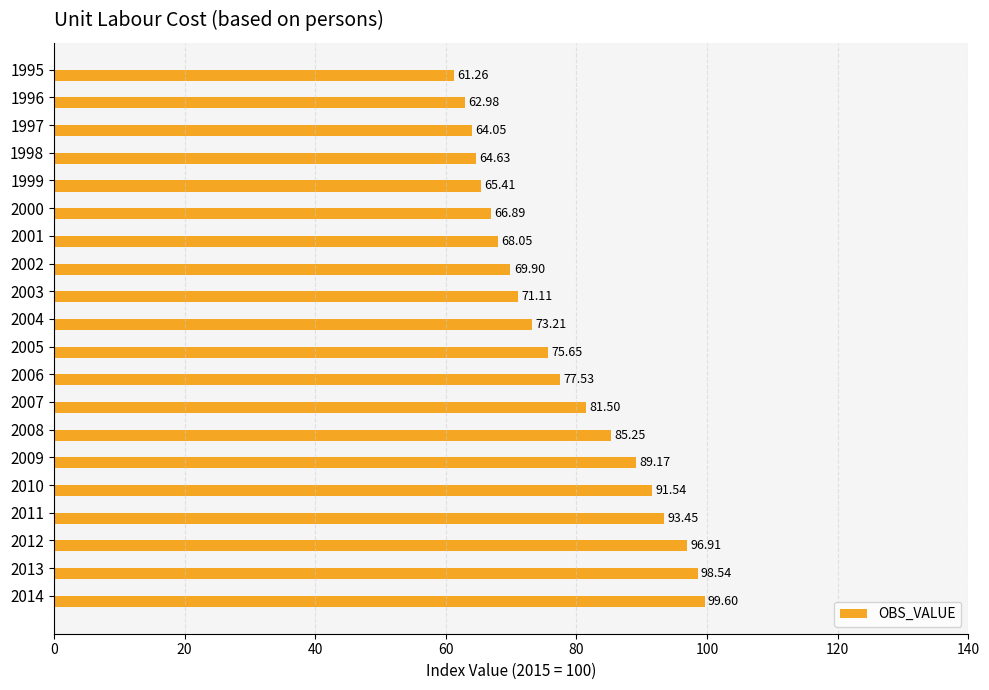

How many data points are less than 75?

10